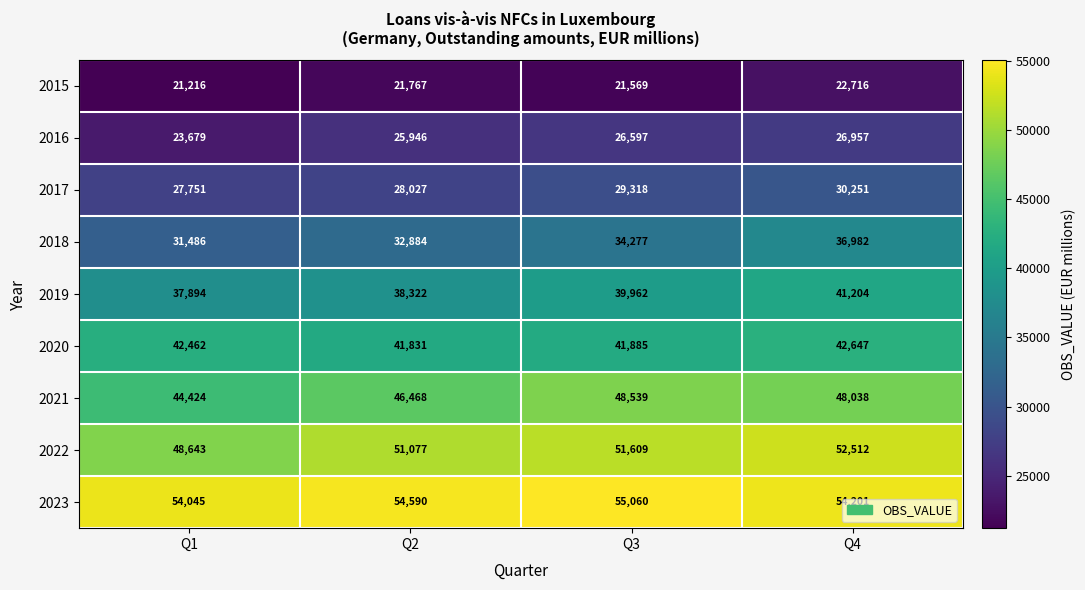

At which category is the sum across all series the highest?

Q4